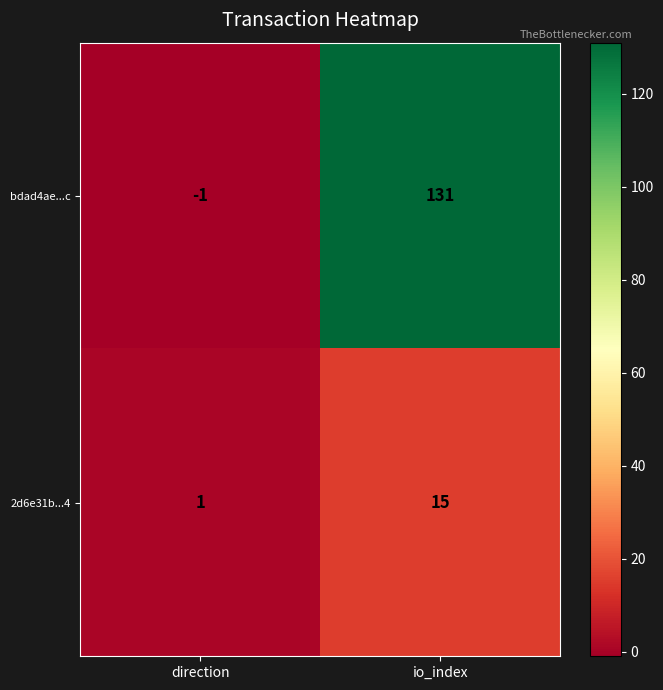

What is the average value of the 2d6e31b...4 series?

8